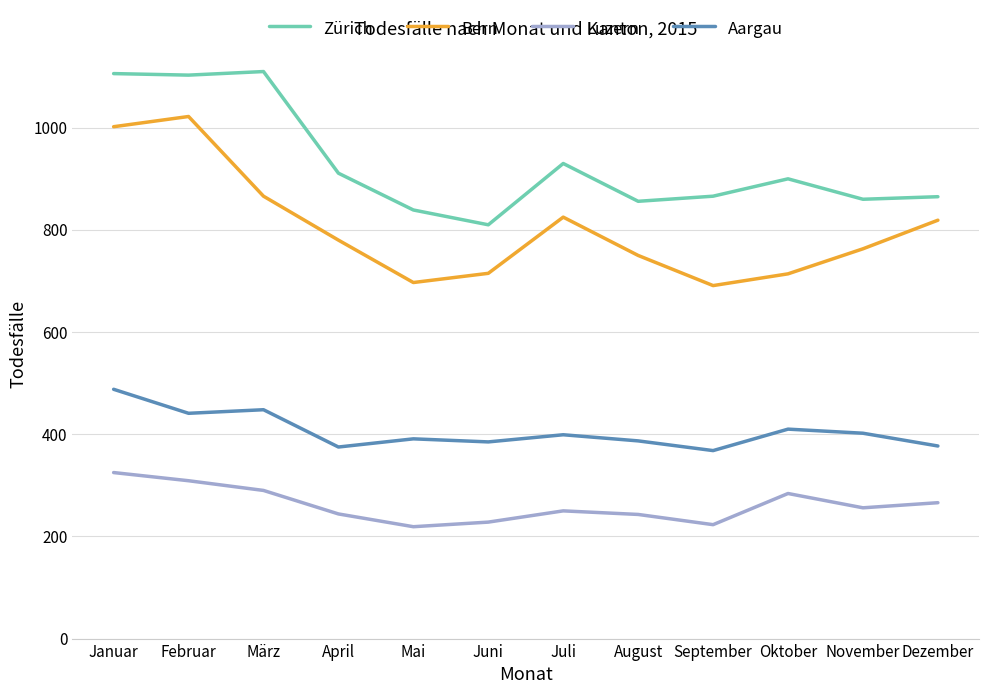

What is the total value across all series at April?

2310